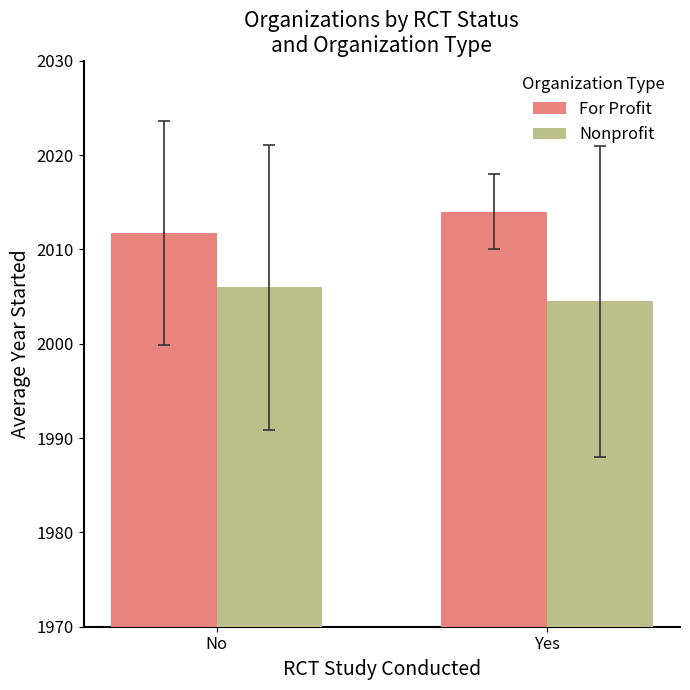

Rank the series by their average value, from highest to lowest.

For Profit, Nonprofit